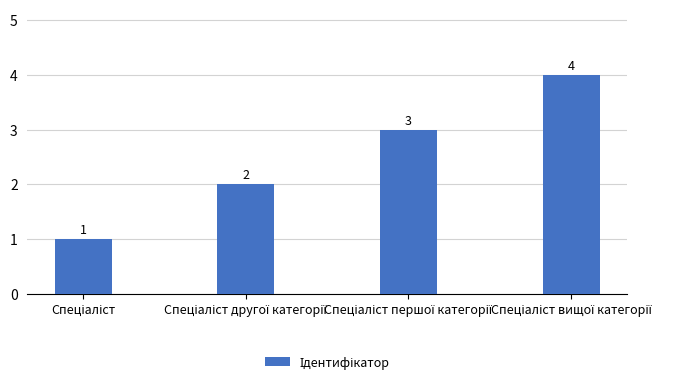

What is the value of the 2nd bar from the left?

2